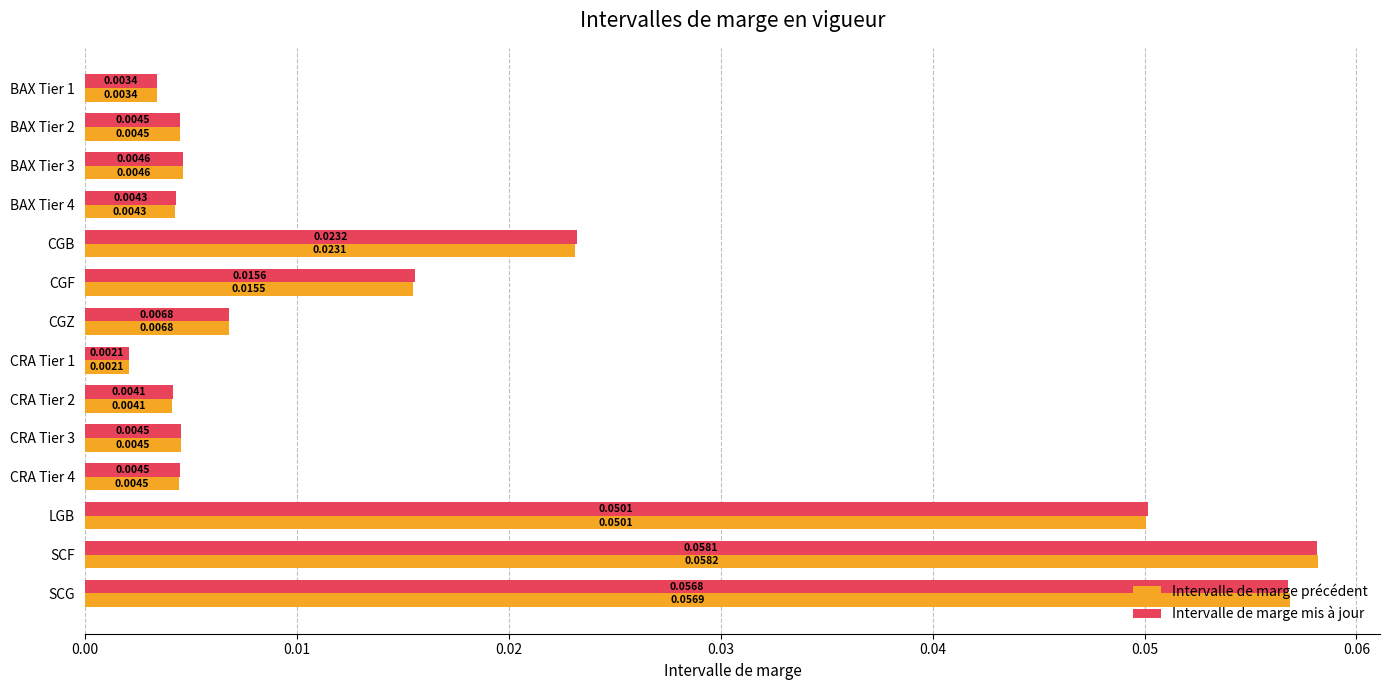

At how many categories does at least one series exceed 0?

14